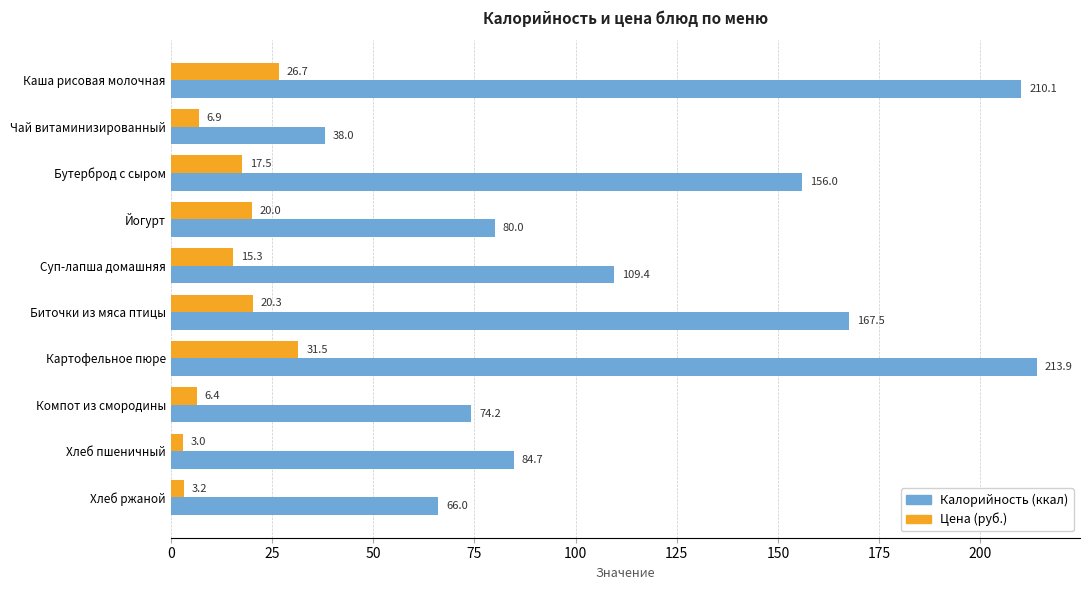

List the series in order of their overall mean, highest first.

Калорийность (ккал), Цена (руб.)